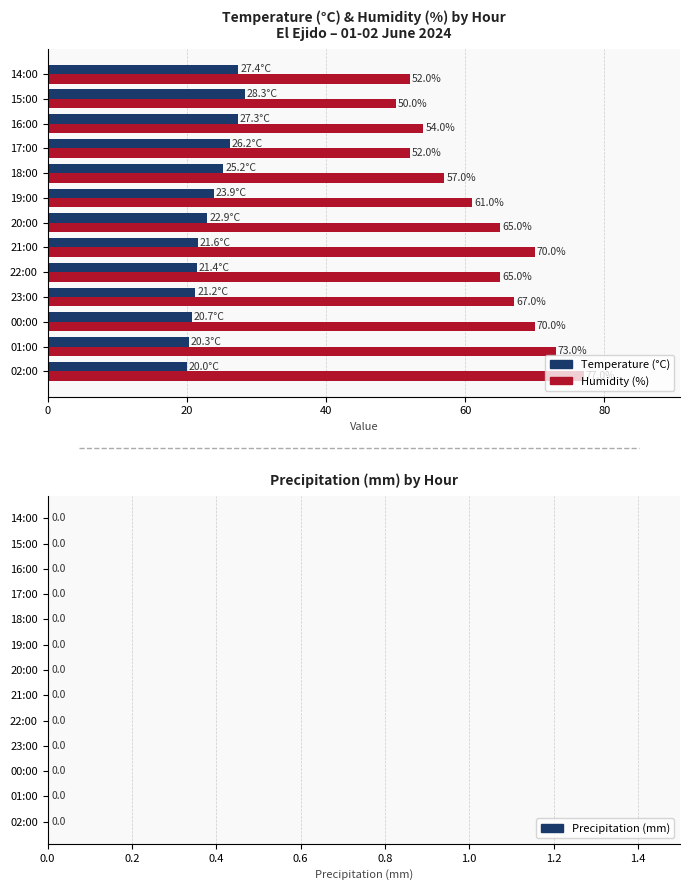

What are all the series names shown in the legend?

Temperature (°C), Humidity (%)